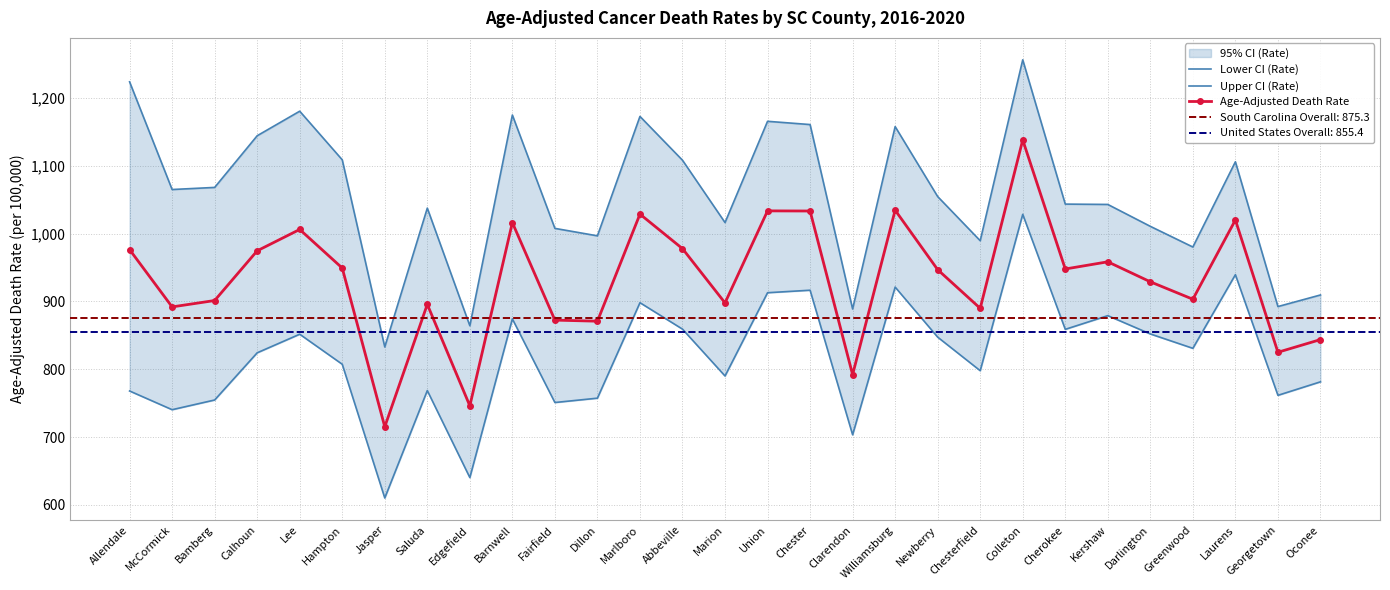

What is the total value across all series at Laurens?

3065.4